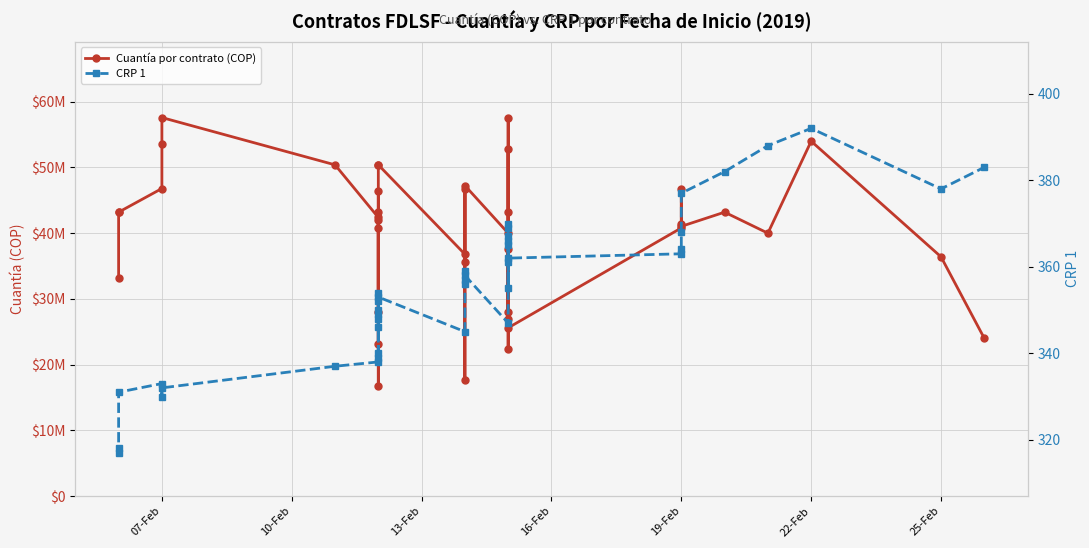

What is the lowest value of the Cuantía por contrato (COP) series?

16800000